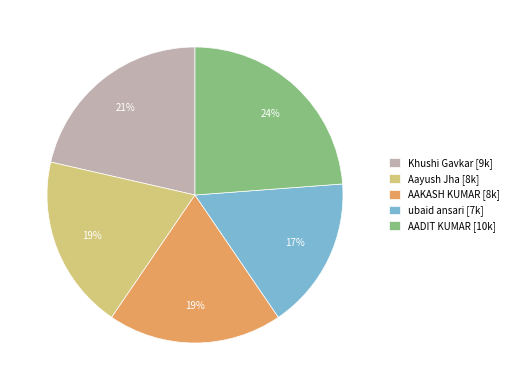

What is the largest slice in the pie chart?

AADIT KUMAR